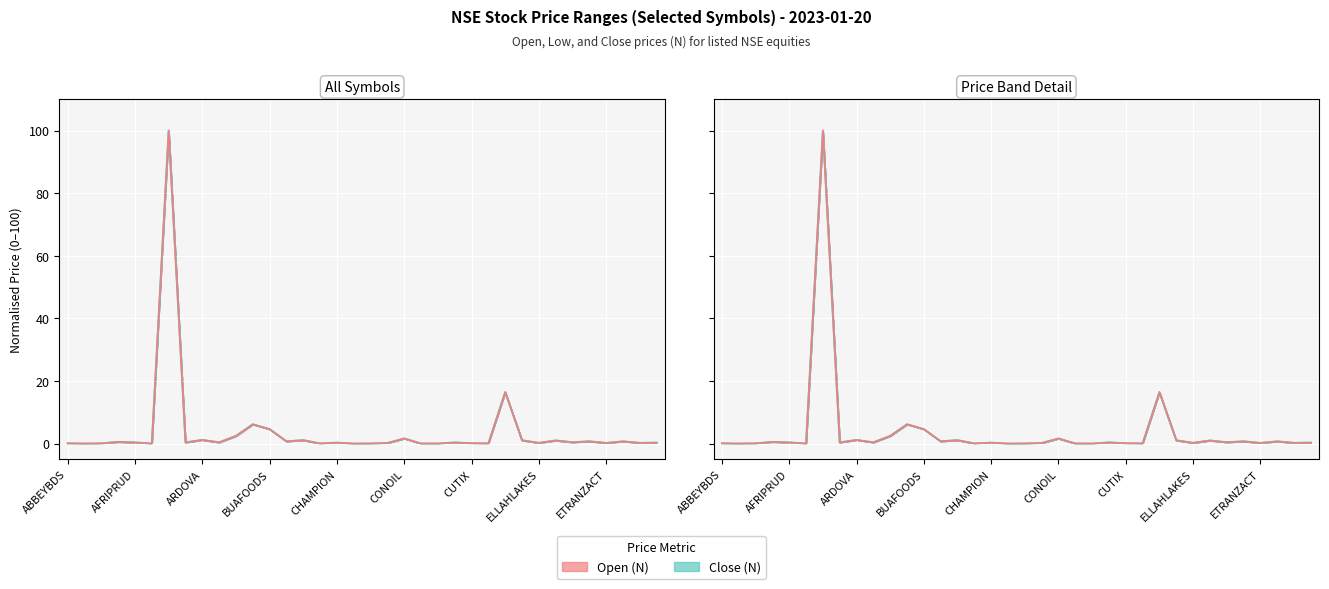

The Open (N) series shows 0.0 at AIICO. True or false?

True